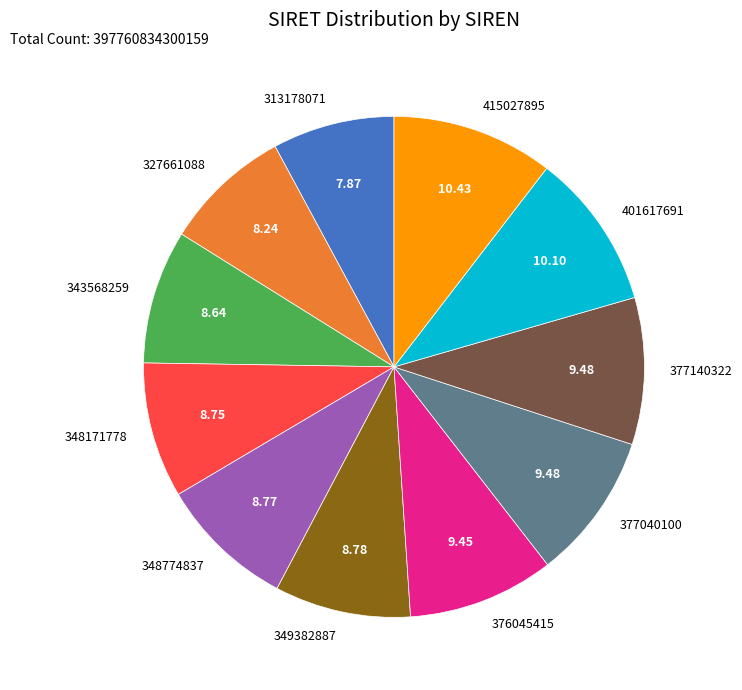

True or false: 343568259 accounts for 1% of the total.

False